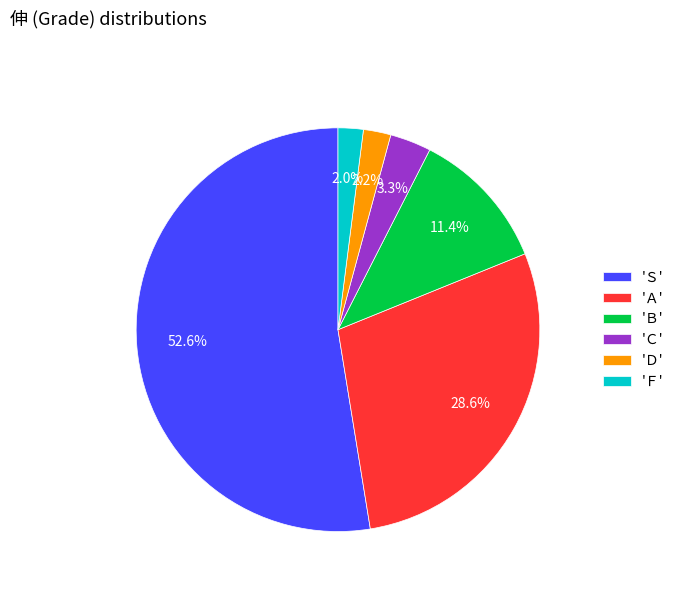

Is the sum of 'Ｂ' and 'Ａ' greater than half?

No